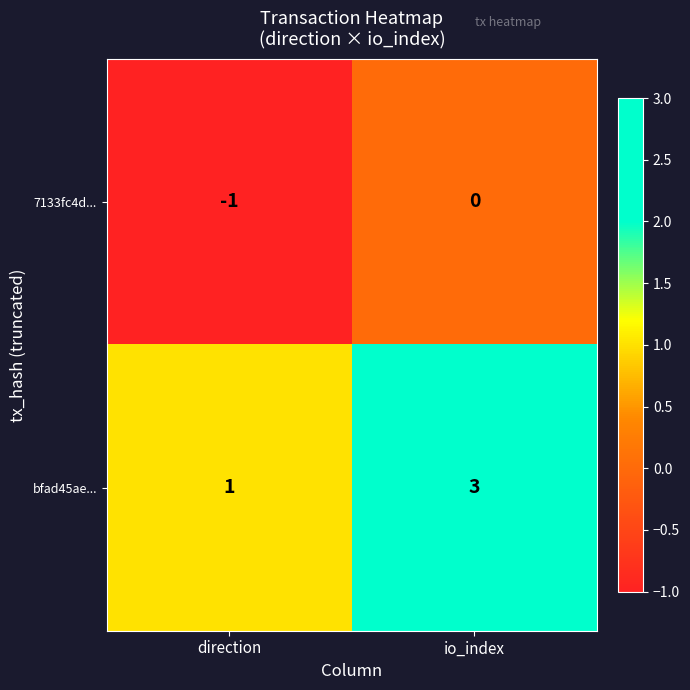

What is the greatest value displayed?

3